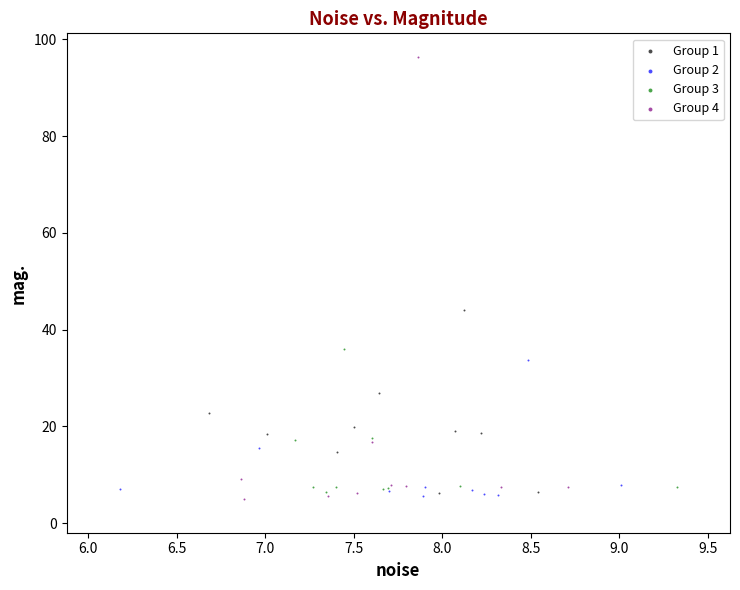

What are all the series names shown in the legend?

Group 1, Group 2, Group 3, Group 4